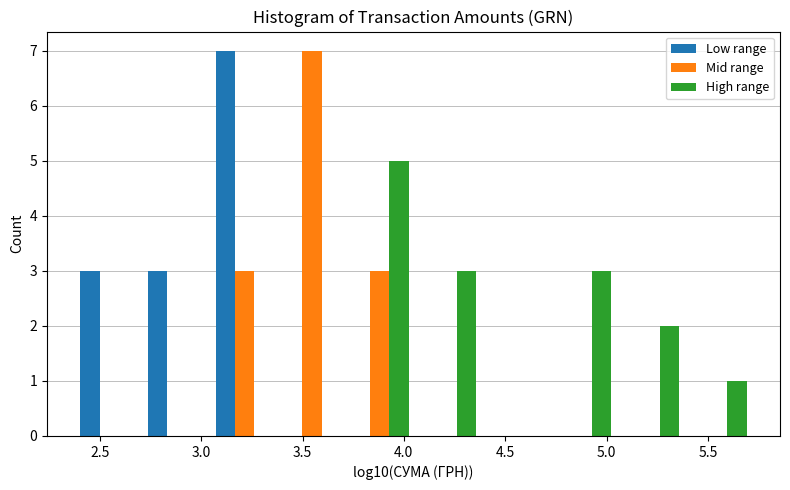

In the Low range series, which range on the x-axis has the tallest bar?

3.05 to 3.40